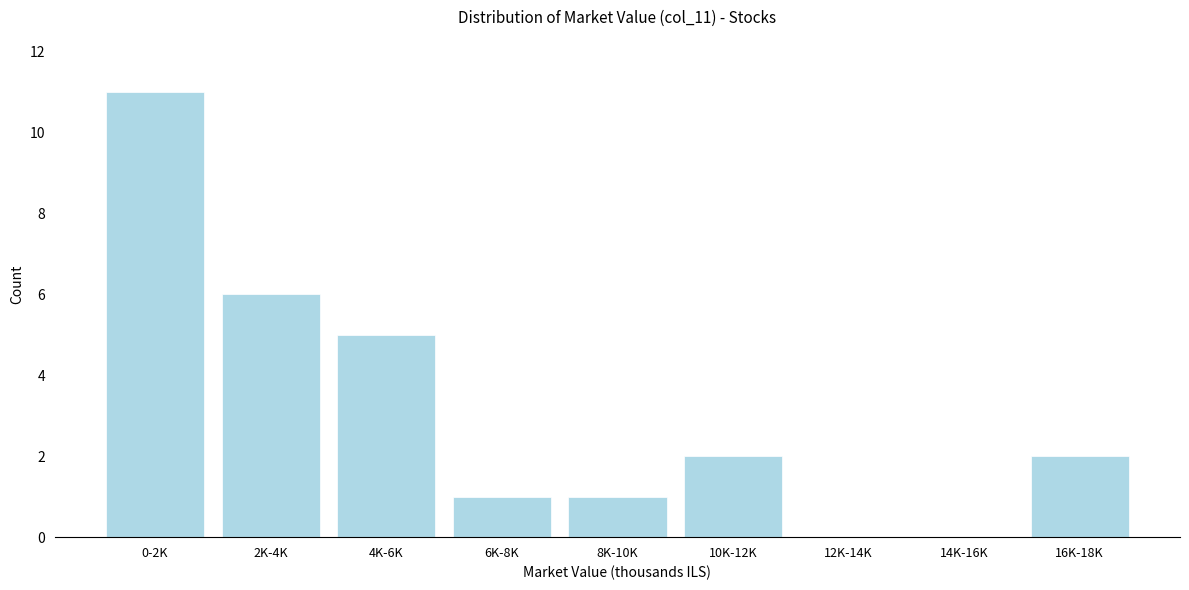

Reading left to right, what are all the values shown in this chart?

0-2K=11	2K-4K=6	4K-6K=5	6K-8K=1	8K-10K=1	10K-12K=2	12K-14K=0	14K-16K=0	16K-18K=2